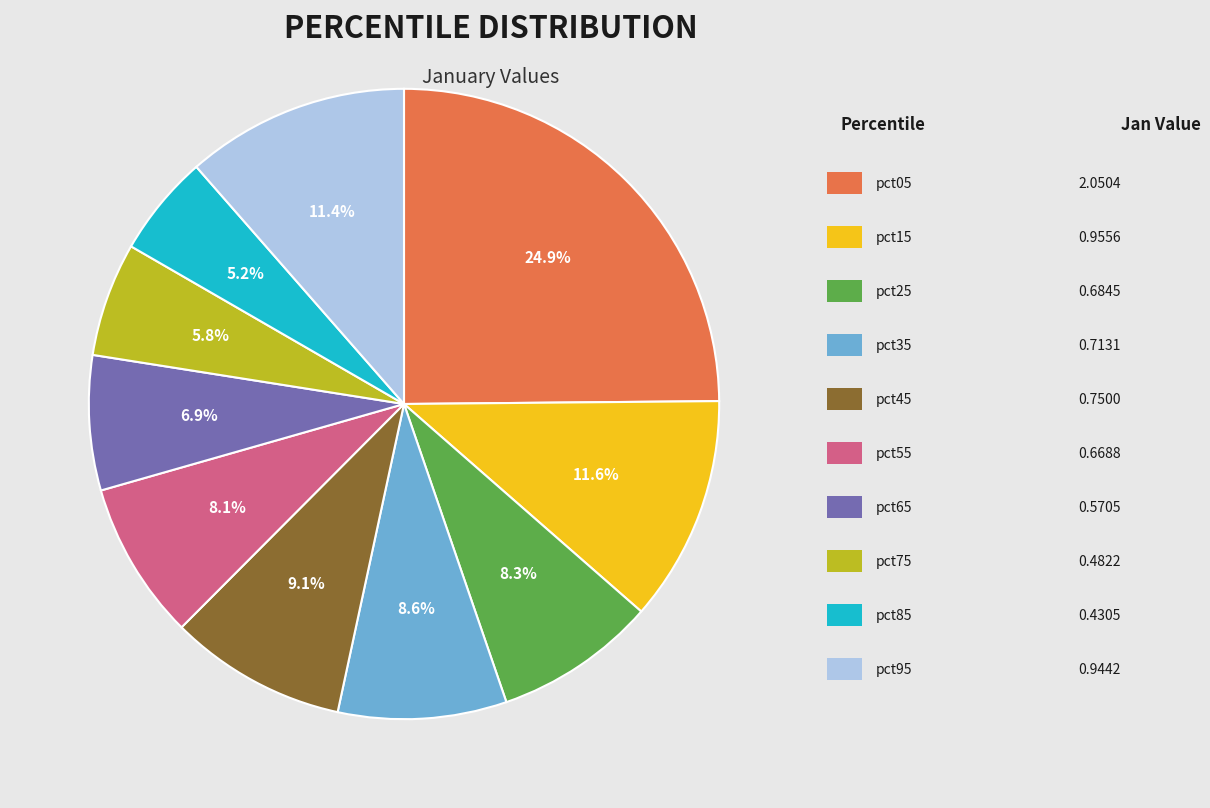

Is there a majority slice in this chart?

No